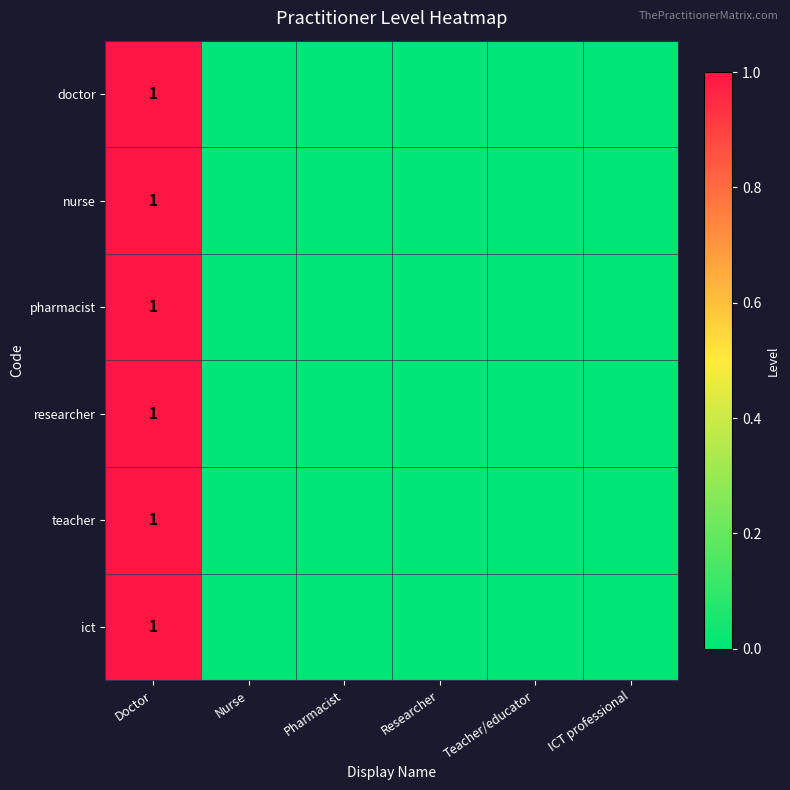

What is the total value across all series at Doctor?

6